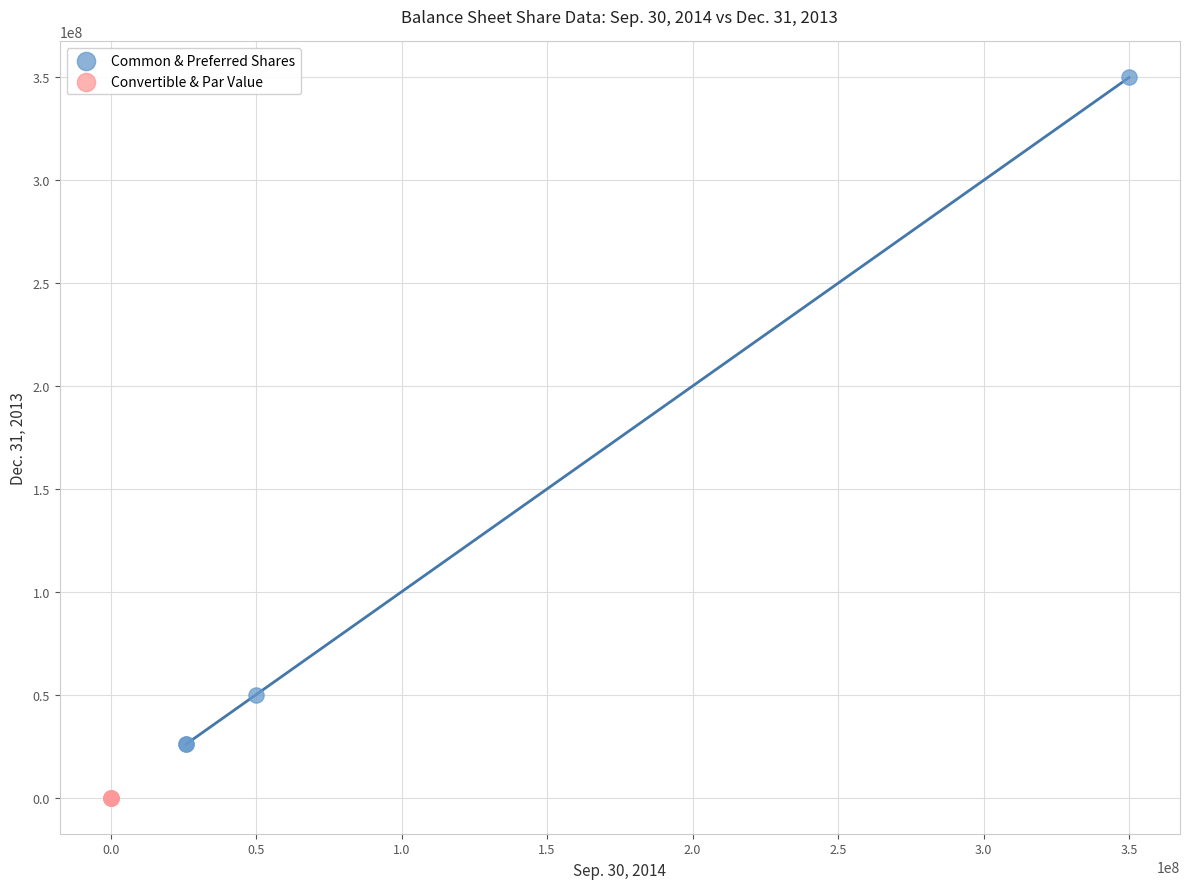

Which series contains the lowest Y value?

Convertible & Par Value